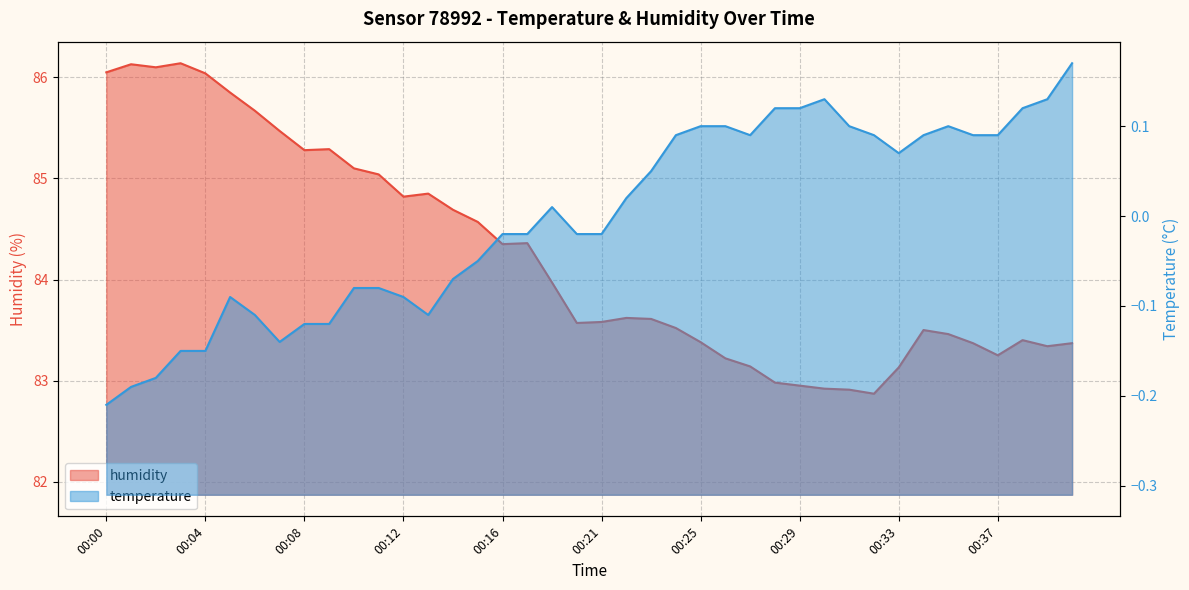

Which category has the highest value across all series?

00:03